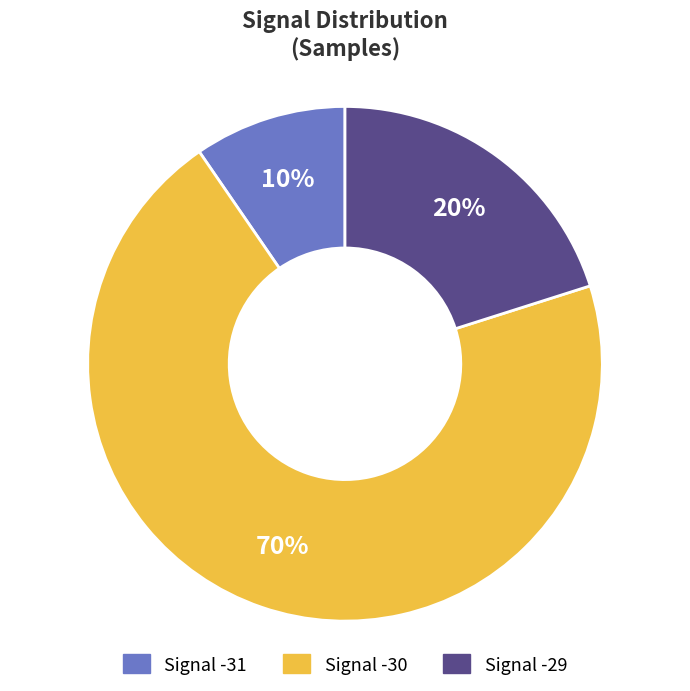

Is there a majority slice in this chart?

Yes